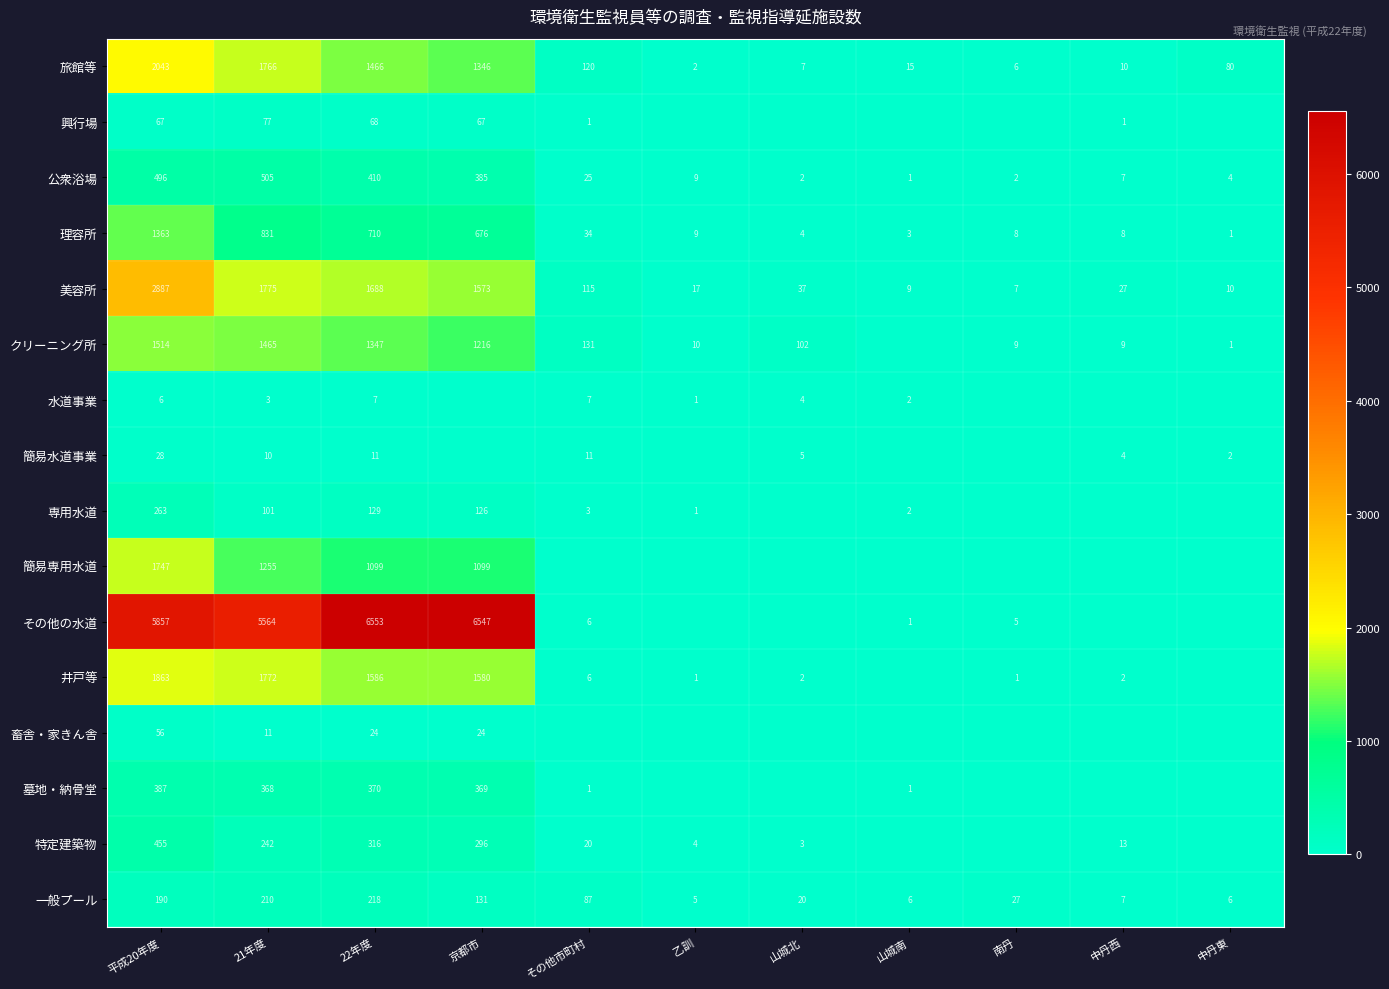

Between 22年度 and 21年度, which is larger?

21年度